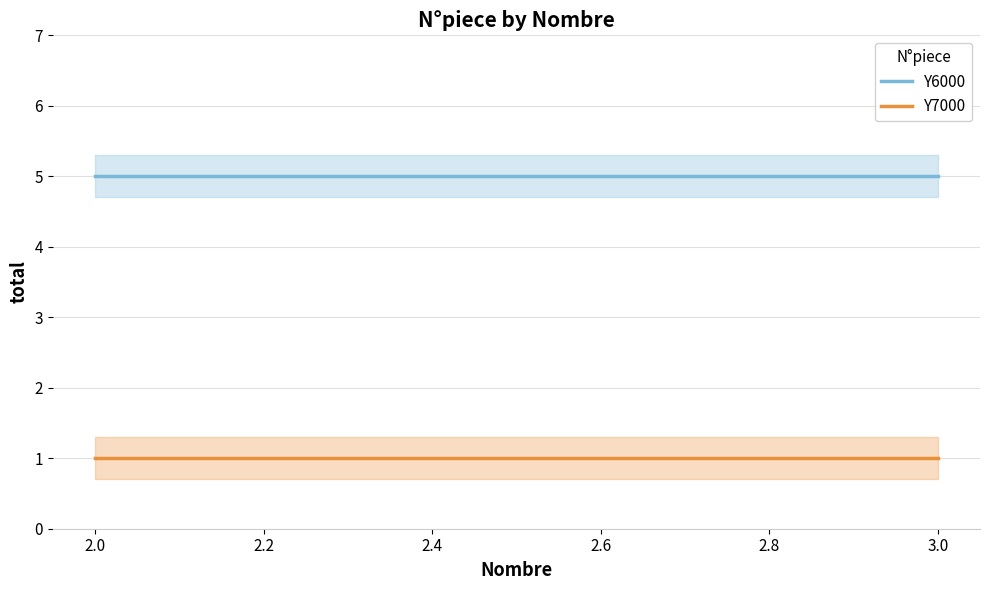

Does the chart have visible grid lines?

Yes